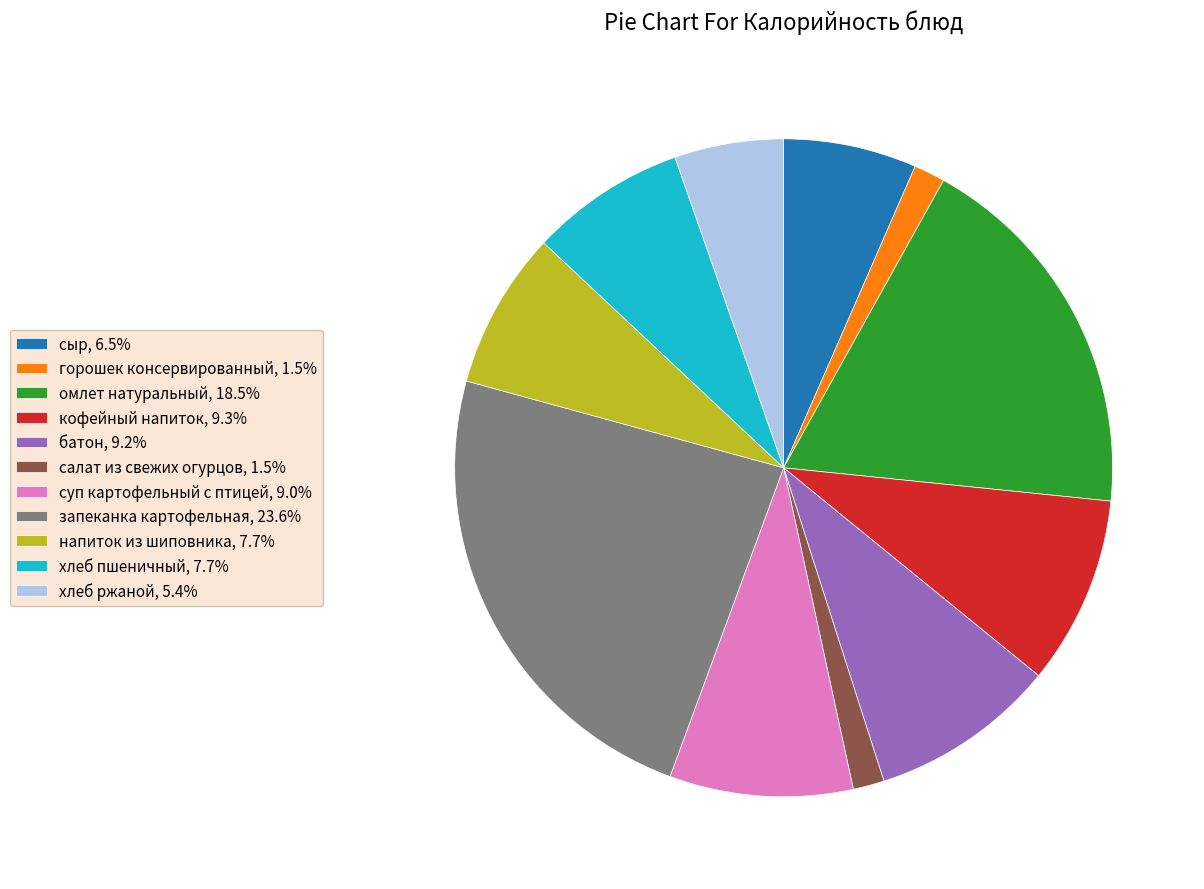

Between батон and хлеб пшеничный, which is larger?

батон